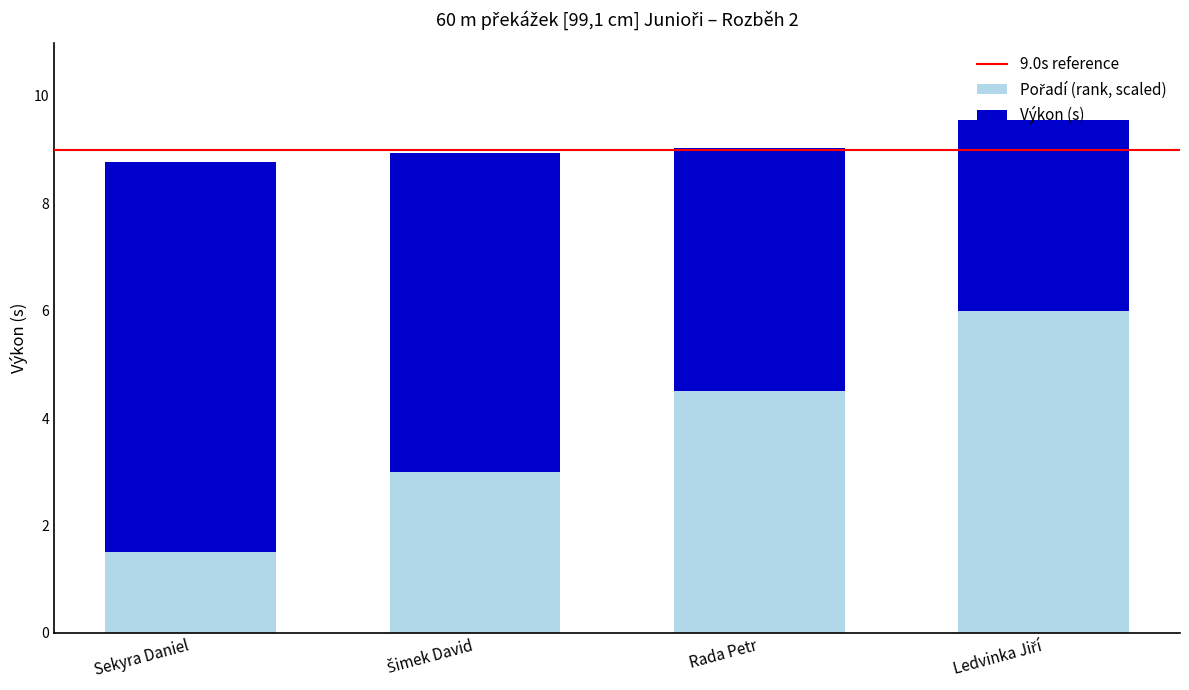

What is the total value across all series at Sekyra Daniel?

8.8